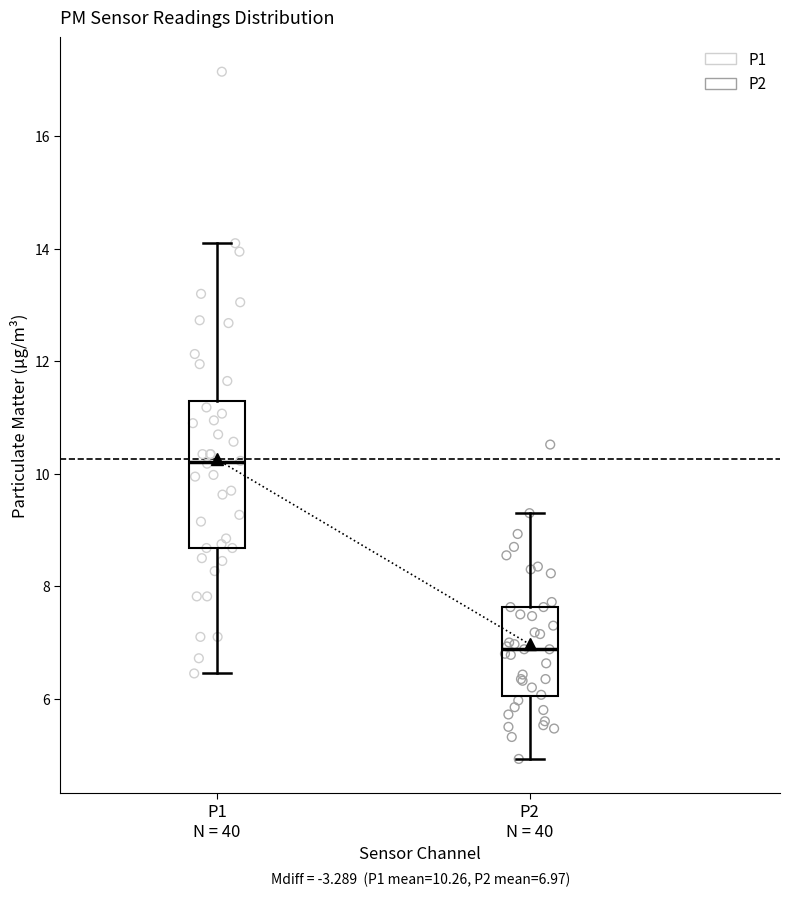

Which box is the tallest, from its lower edge to its upper edge?

P1 N = 40